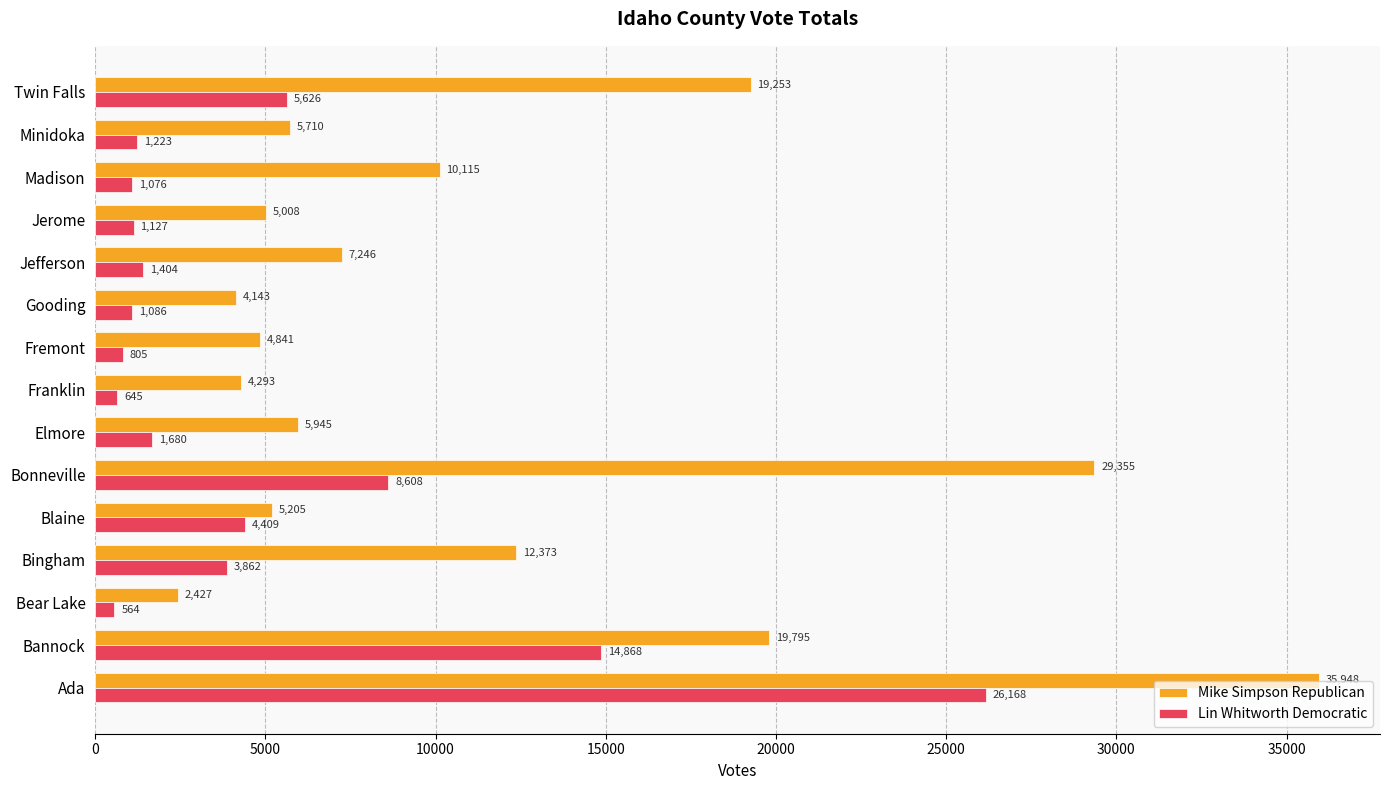

Where is Mike Simpson Republican nearest to the value 19187?

Twin Falls